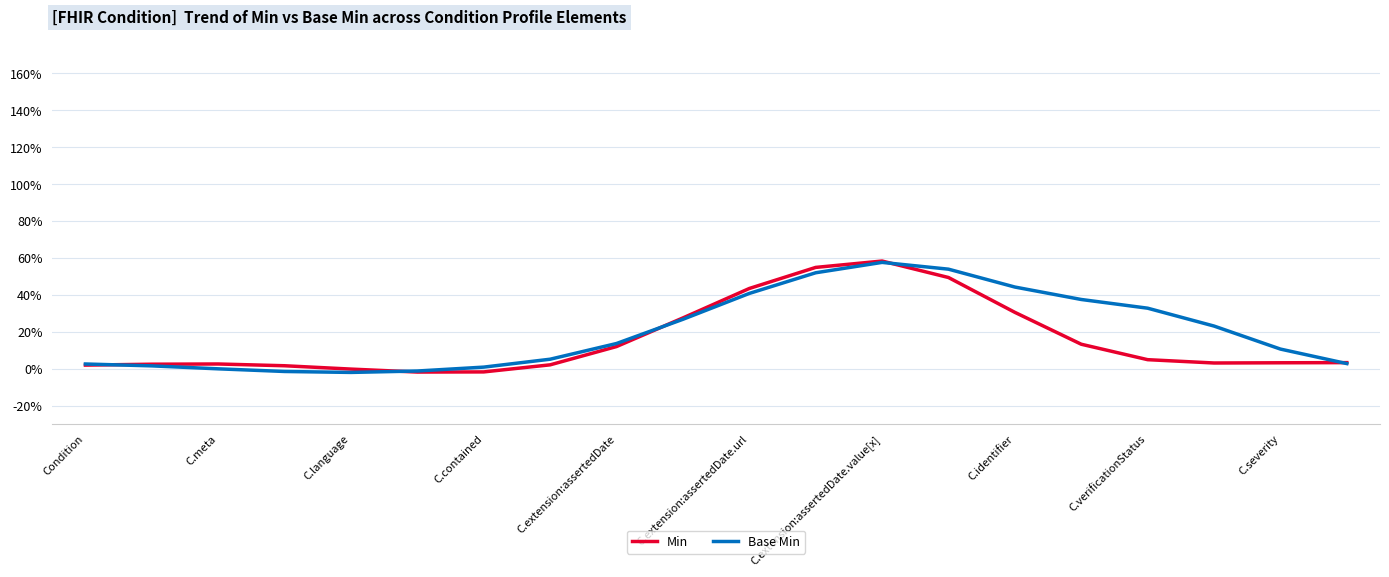

What is the sum of all Min values?

3.1